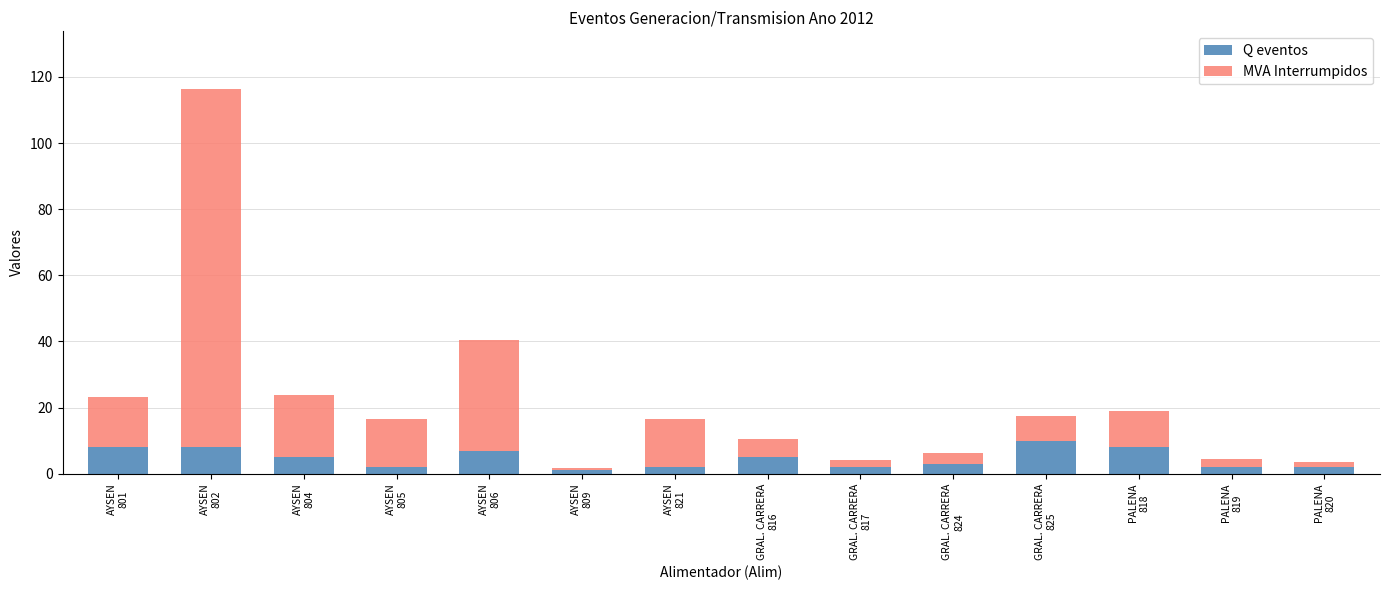

What is the average value of the Q eventos series?

4.6